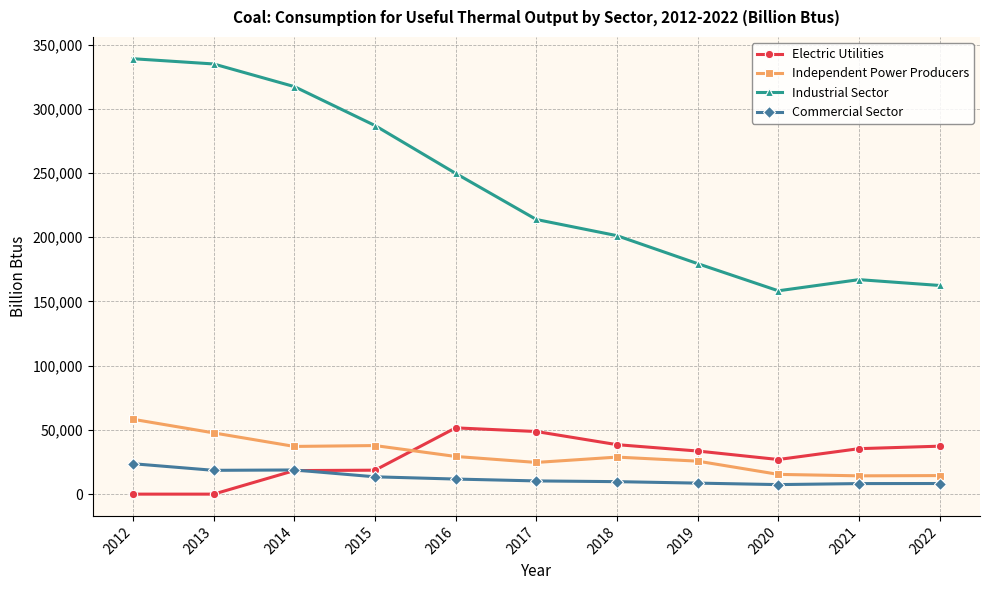

What is the greatest value displayed?

338975